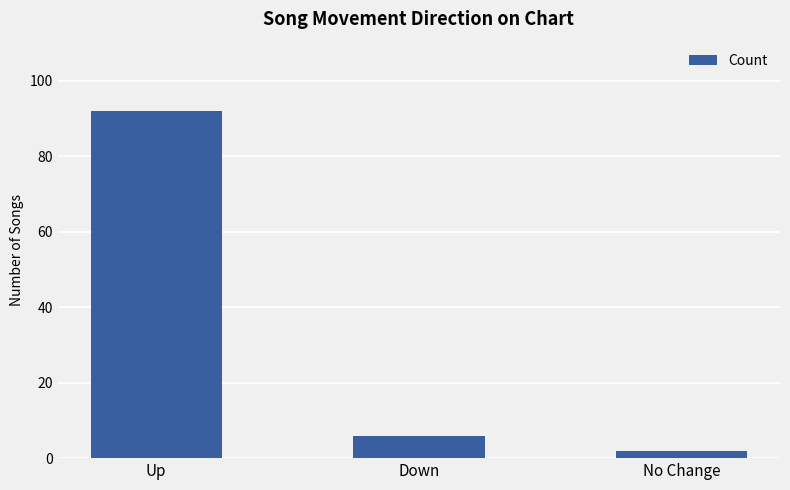

Between Down and No Change, which is larger?

Down